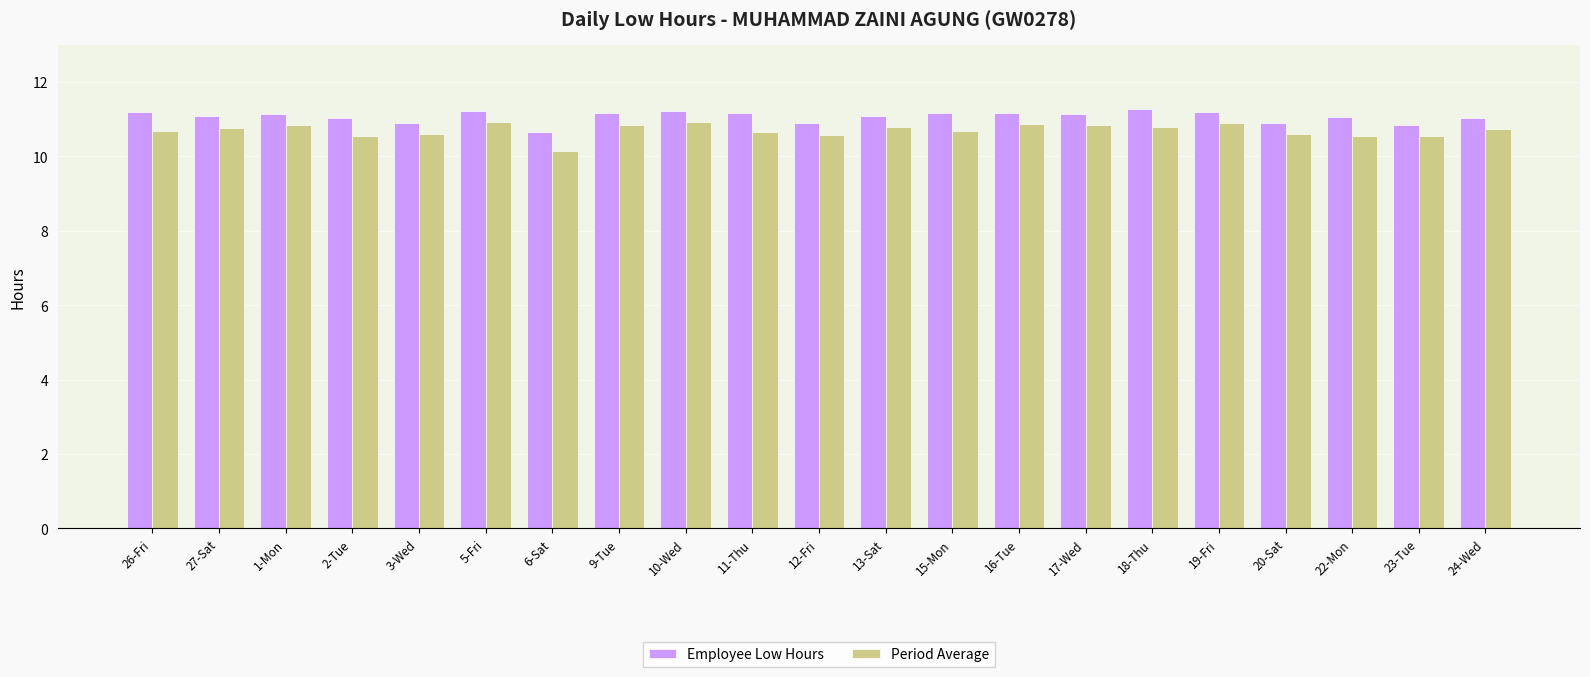

What is the difference between the maximum and minimum values in the Employee Low Hours series?

0.6